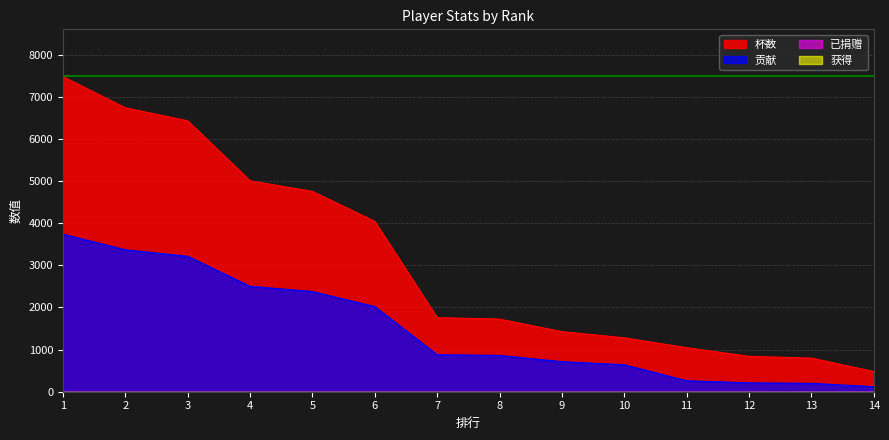

Which series has the largest total across all categories?

杯数